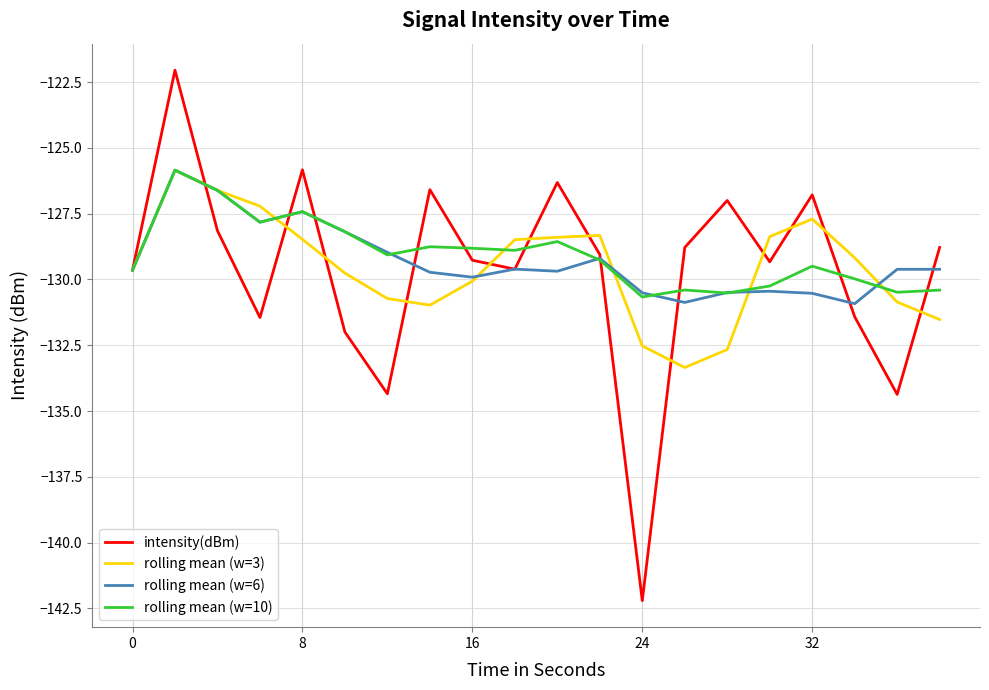

What is the minimum value shown in the chart?

-142.2